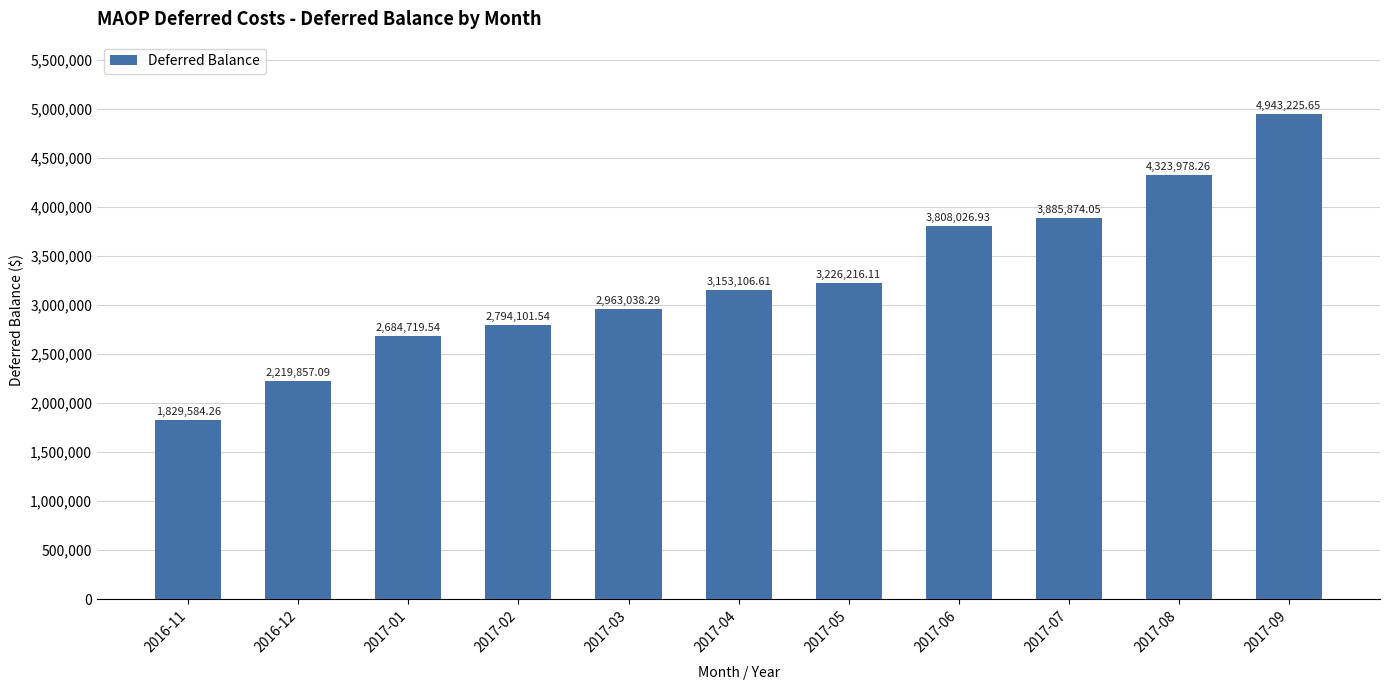

Which label corresponds to the largest value in the chart?

2017-09